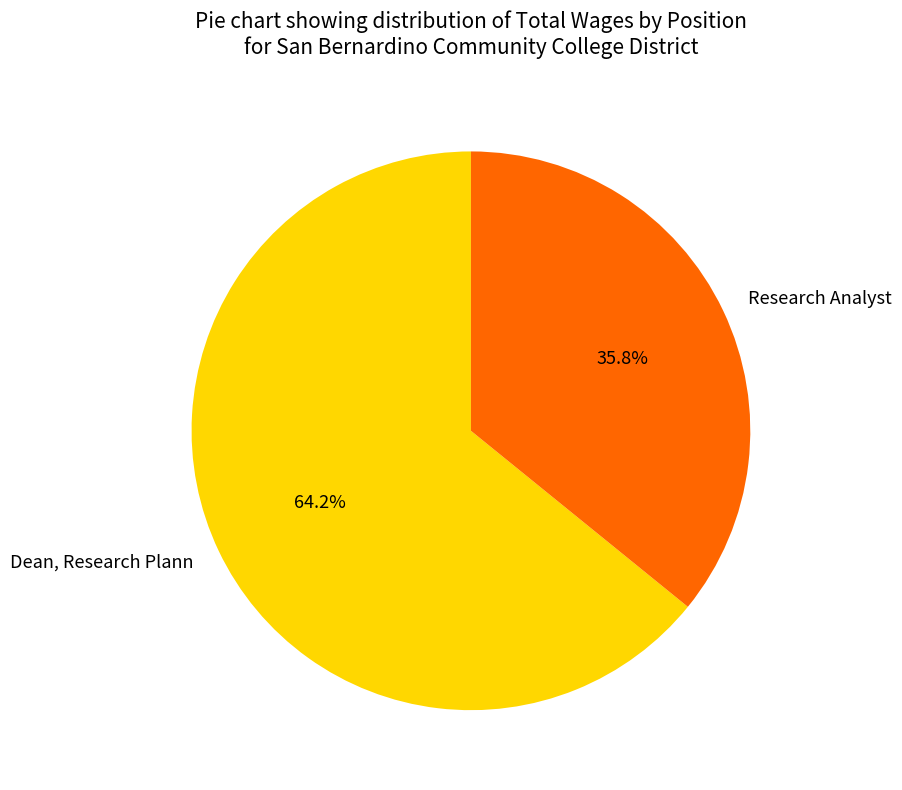

The Dean, Research Plann slice represents 70% of the pie. True or false?

False